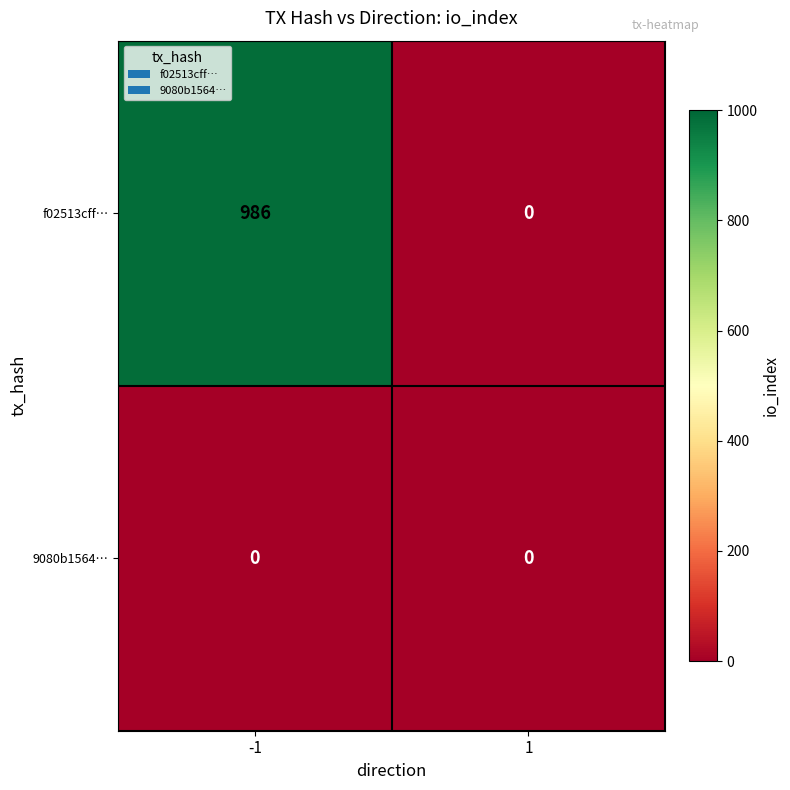

Reading left to right, list all the values displayed in this chart.

f02513cff…: -1=986	1=0
9080b1564…: -1=0	1=0